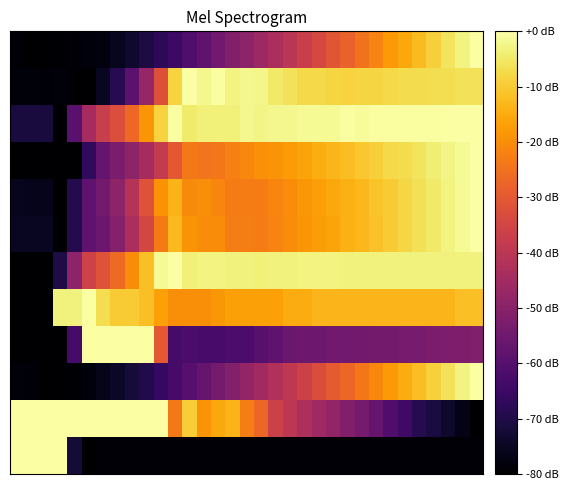

How many series are shown in this chart?

12